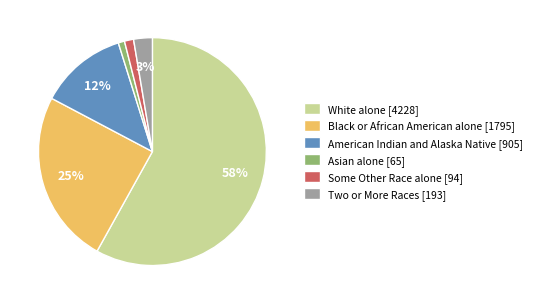

Does any single category account for the majority?

Yes